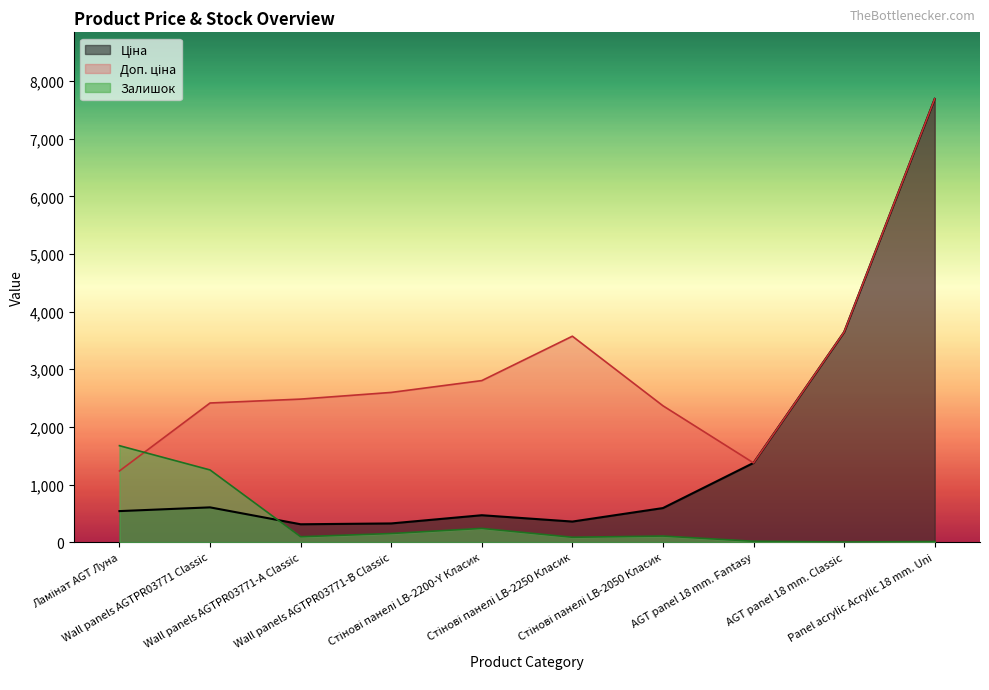

How many data points in Ціна are less than 591?

5